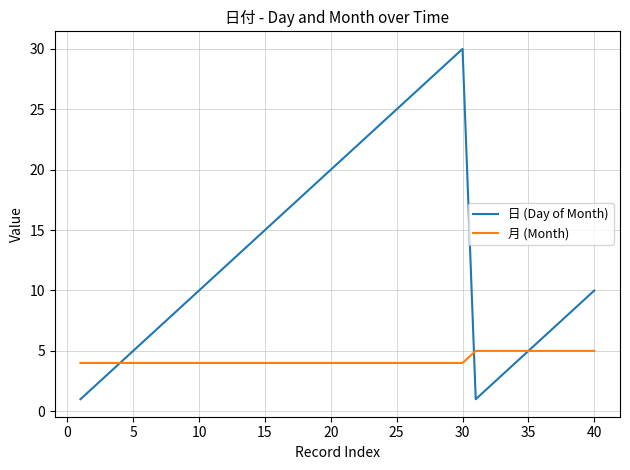

Which series has the widest spread of values?

日 (Day of Month)